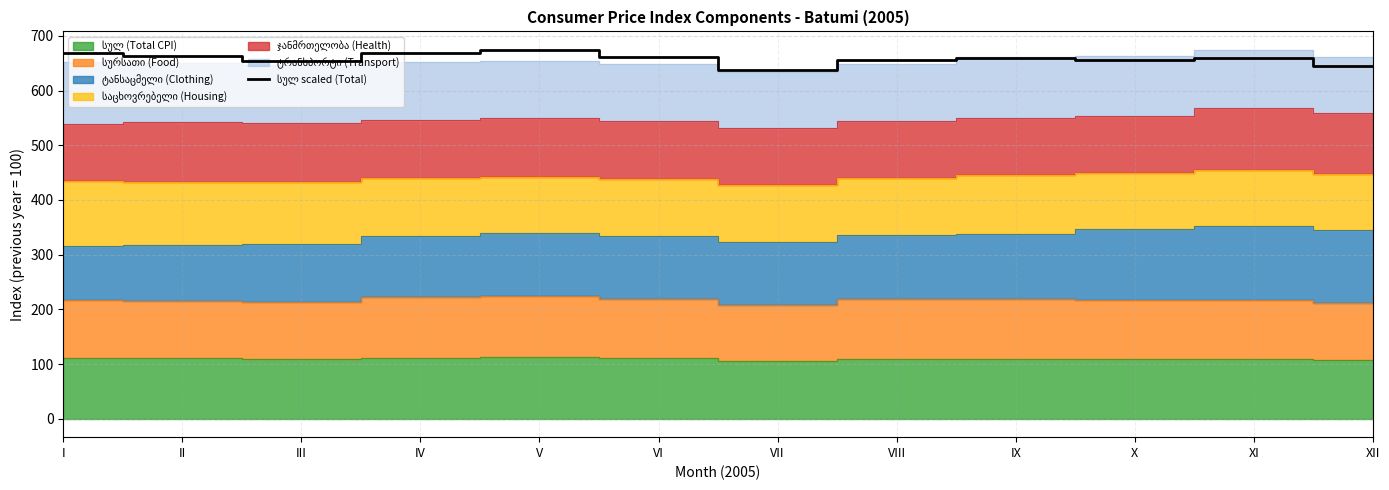

What is the value of the 9th point from the left?

660.0